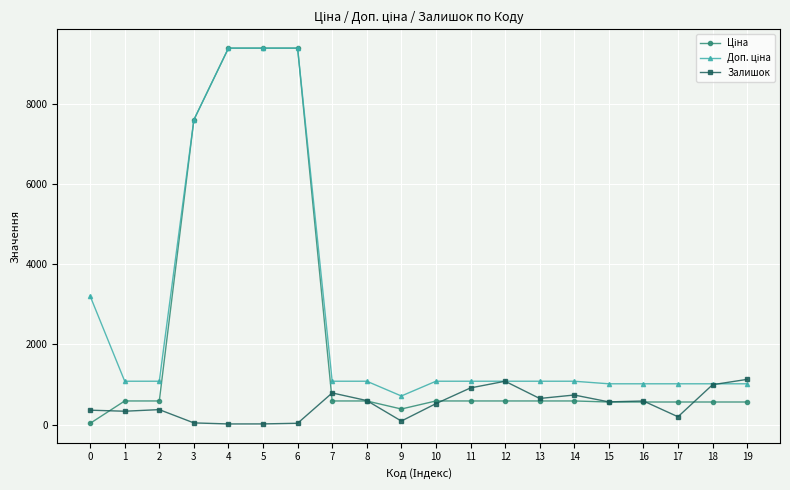

What is the maximum value for Залишок?

1128.0